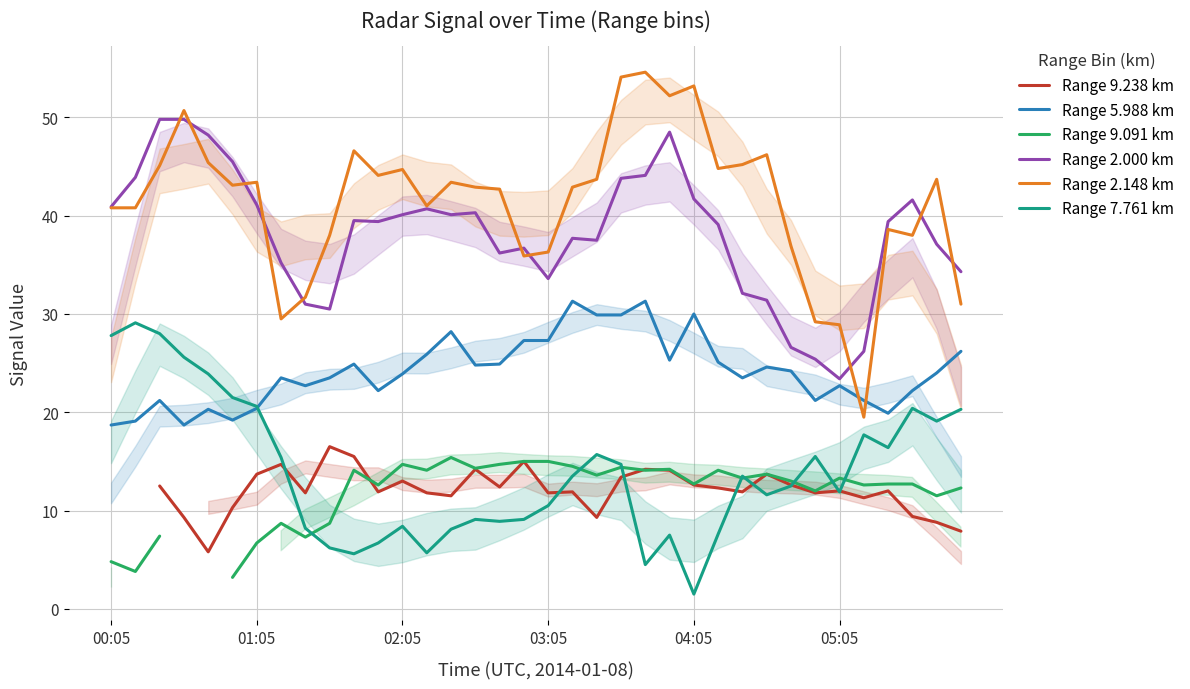

Where is the first local minimum for Range 2.000 km?

9